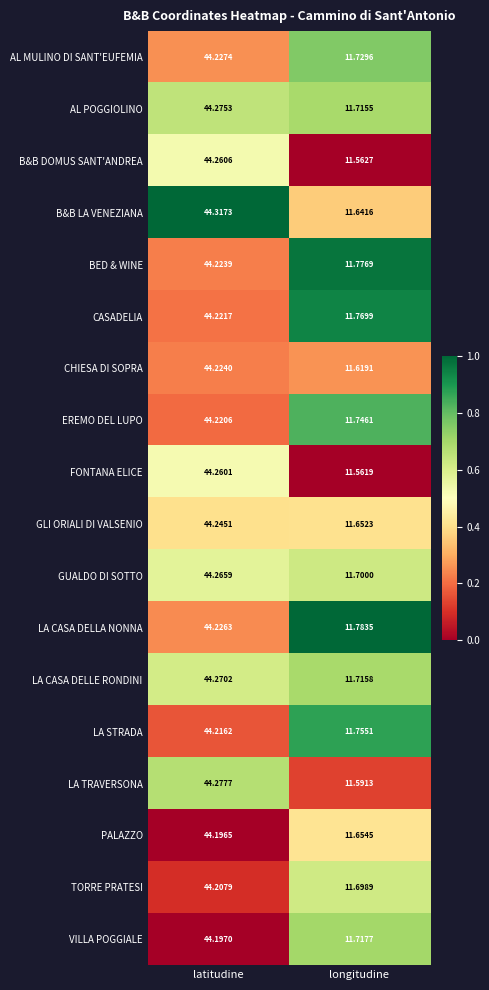

List the series in order of their peak value, highest first.

B&B LA VENEZIANA, LA TRAVERSONA, AL POGGIOLINO, LA CASA DELLE RONDINI, GUALDO DI SOTTO, B&B DOMUS SANT'ANDREA, FONTANA ELICE, GLI ORIALI DI VALSENIO, AL MULINO DI SANT'EUFEMIA, LA CASA DELLA NONNA, CHIESA DI SOPRA, BED & WINE, CASADELIA, EREMO DEL LUPO, LA STRADA, TORRE PRATESI, VILLA POGGIALE, PALAZZO